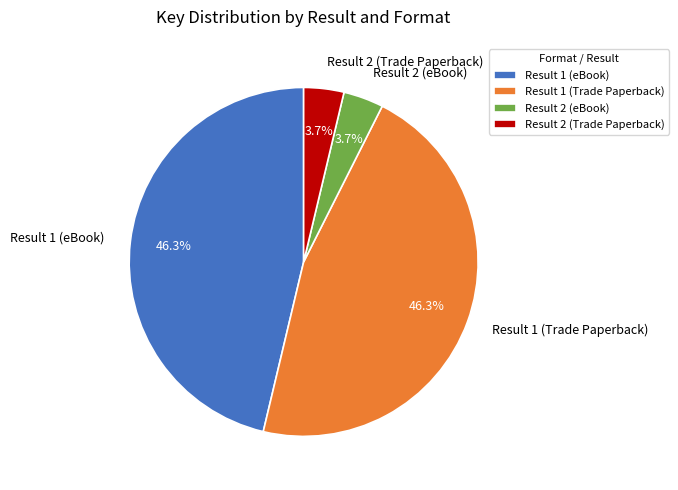

Combined, what portion of the pie is Result 2 (eBook) and Result 1 (eBook)?

50.0%